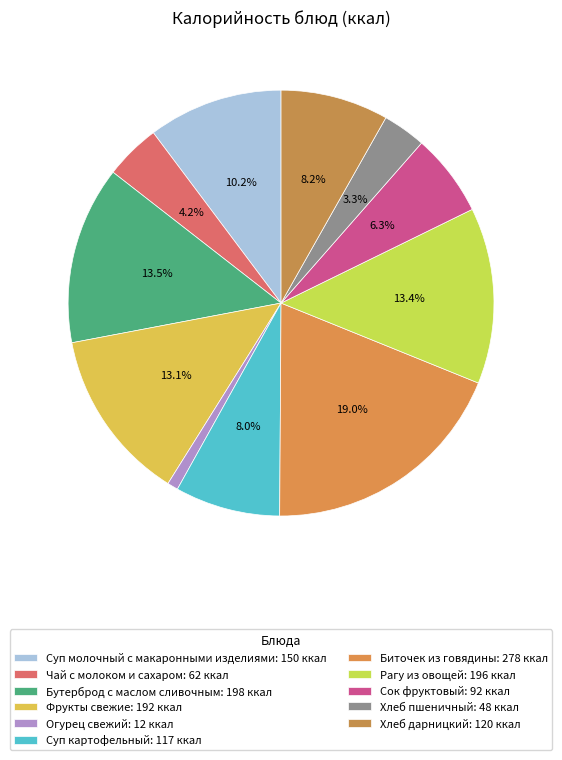

Rank the categories by value from highest to lowest.

Биточек из говядины, Бутерброд с маслом сливочным, Рагу из овощей, Фрукты свежие, Суп молочный с макаронными изделиями, Хлеб дарницкий, Суп картофельный, Сок фруктовый, Чай с молоком и сахаром, Хлеб пшеничный, Огурец свежий